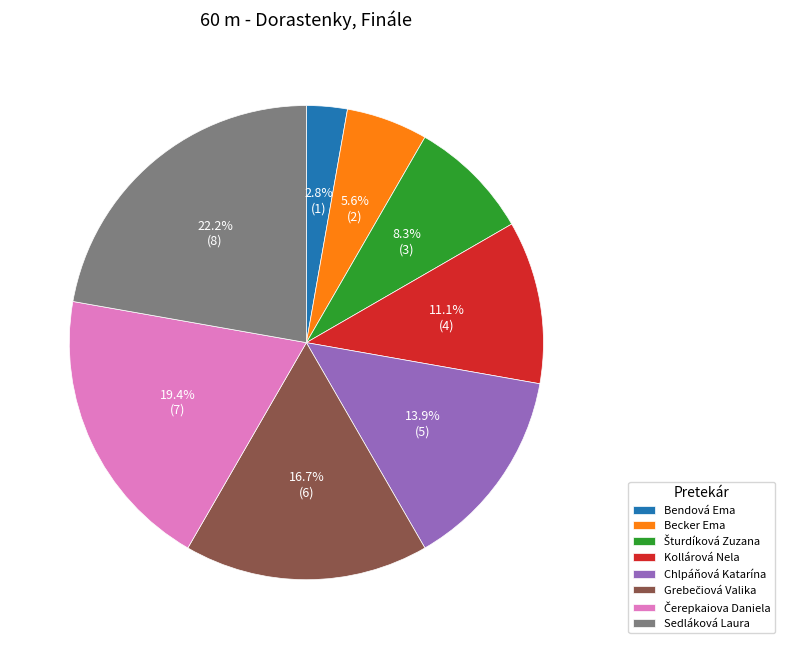

How much of the chart is everything except Bendová Ema?

97.2%